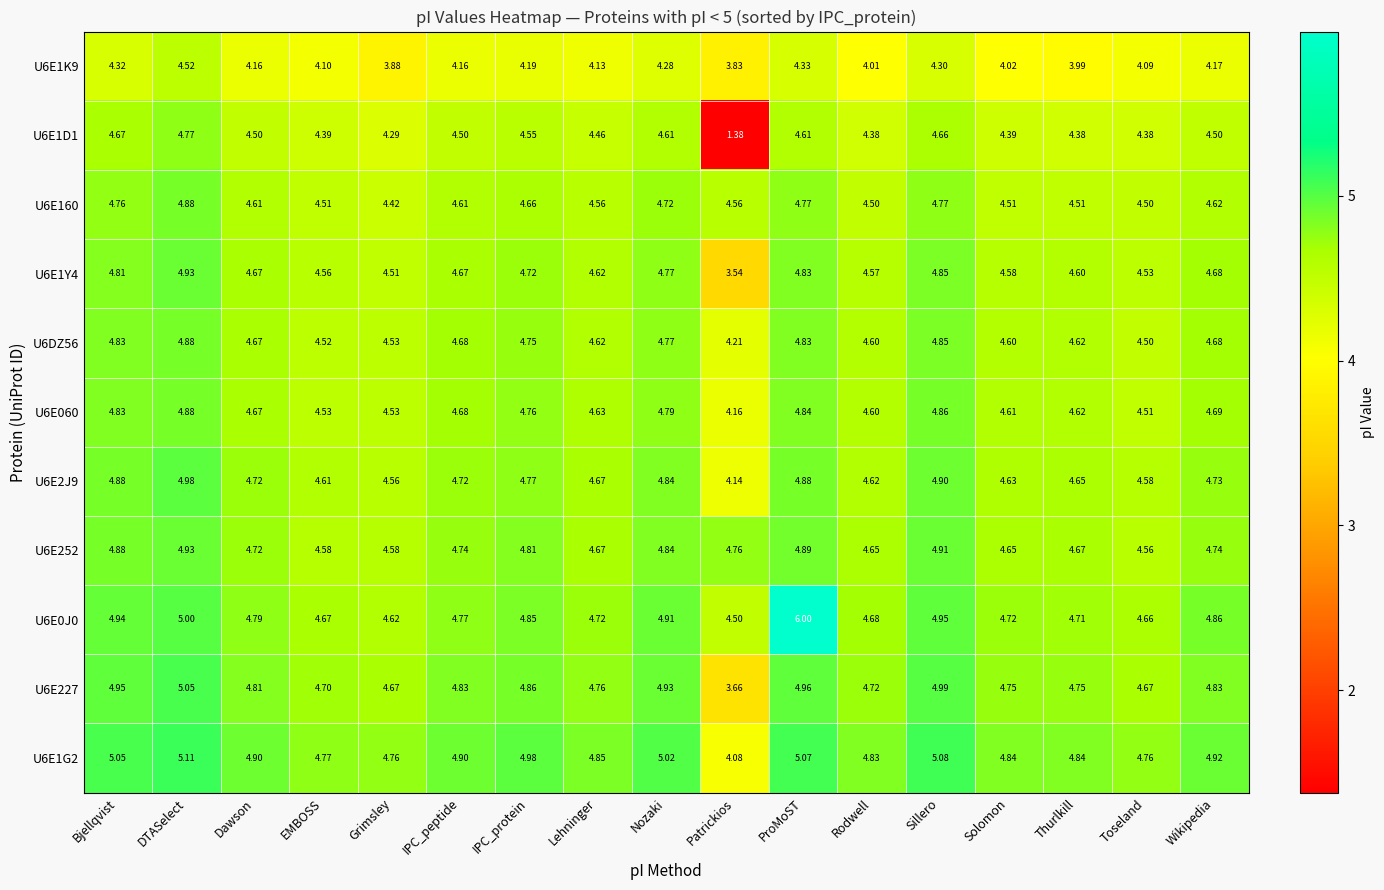

At which label is U6E1Y4 closest to 4?

Patrickios